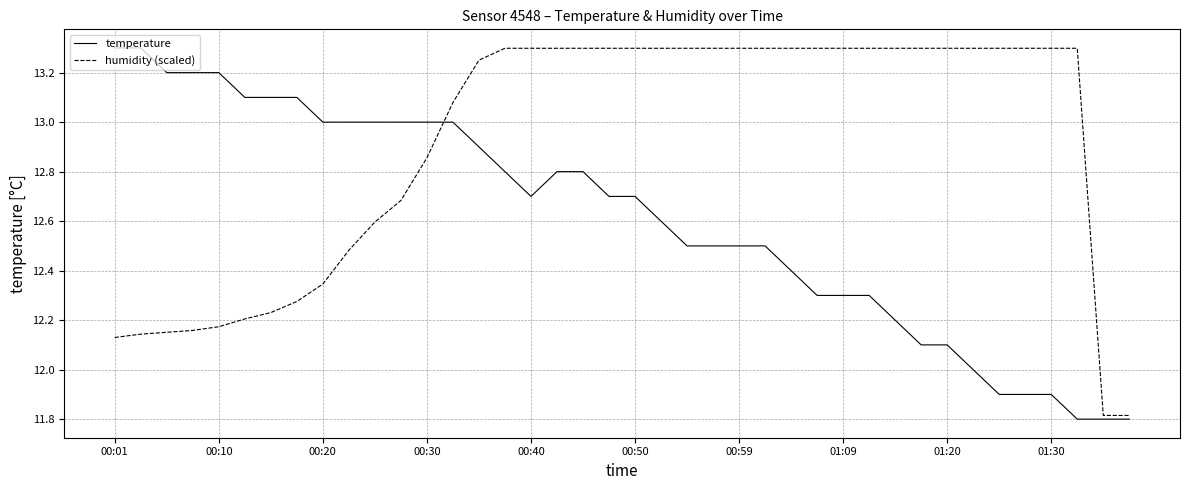

What is the minimum value shown in the chart?

11.8